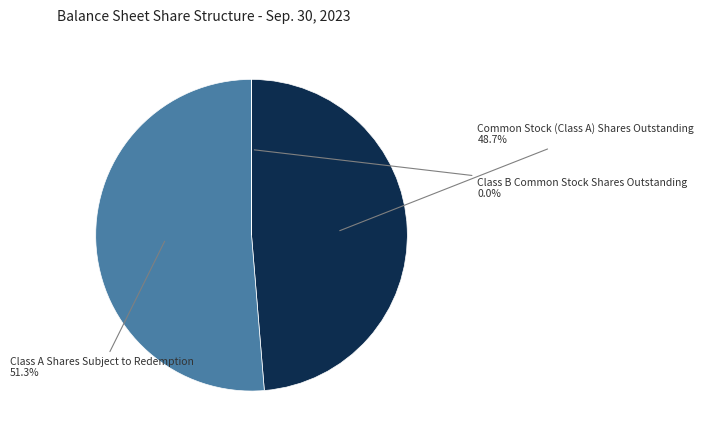

Is there any slice that represents more than half of the pie?

Yes